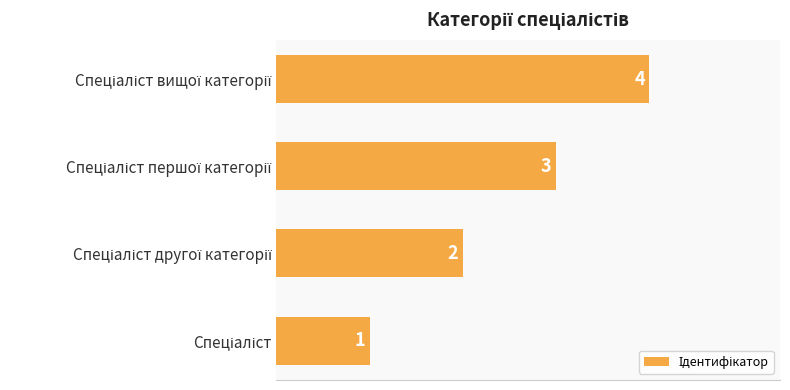

What is the difference between the maximum and minimum values?

3